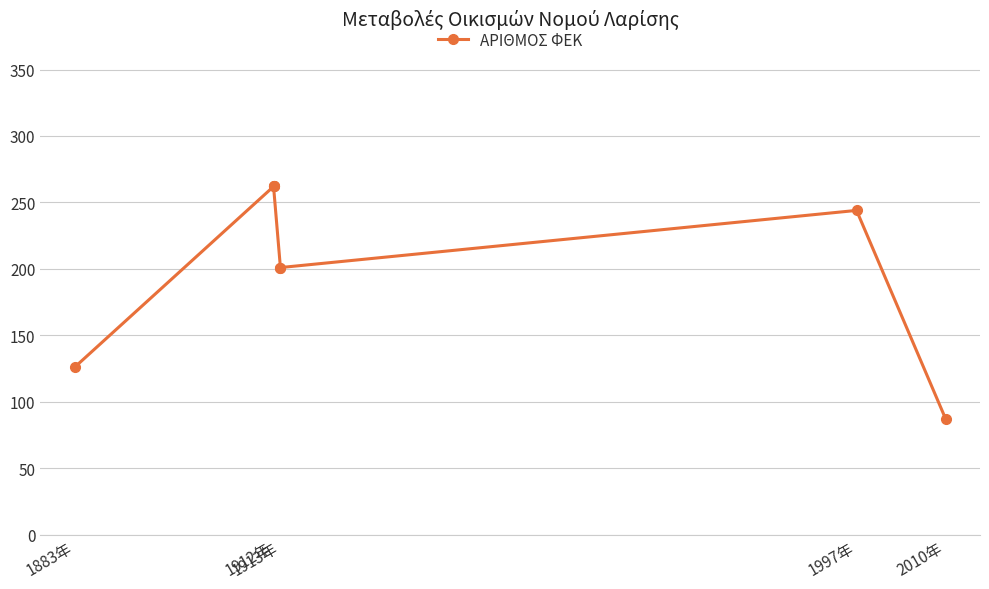

How many data points are less than 244?

4